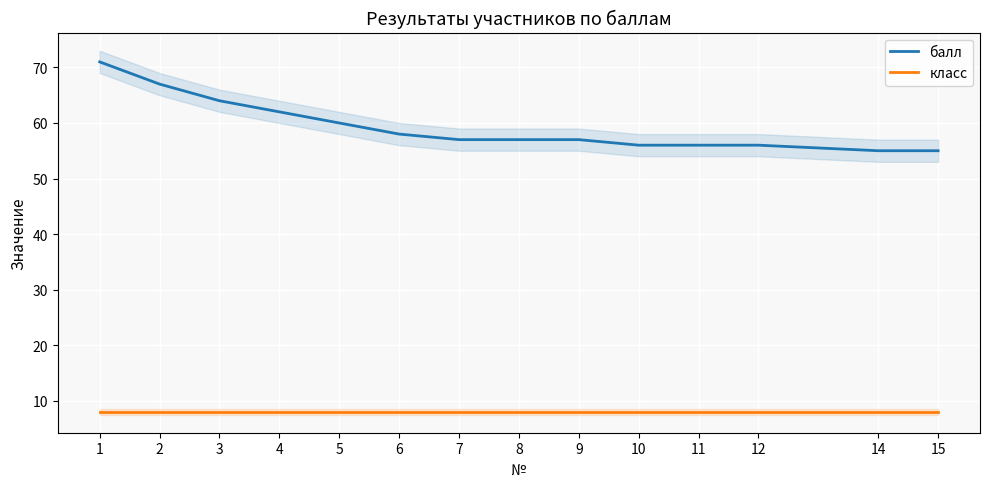

True or false: балл has a value of 103 at 4.

False